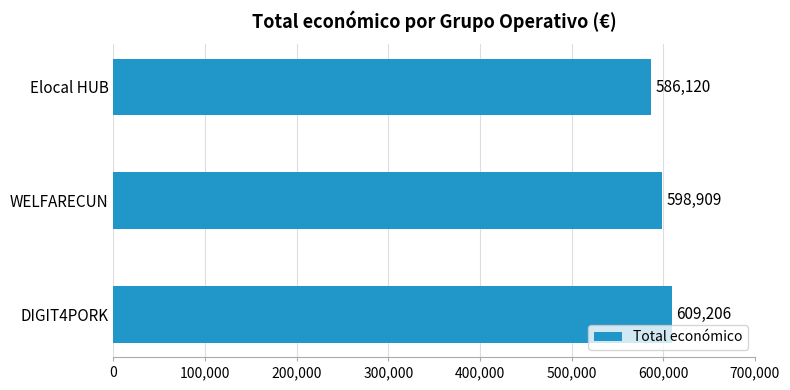

Which has a higher value, DIGIT4PORK or WELFARECUN?

DIGIT4PORK